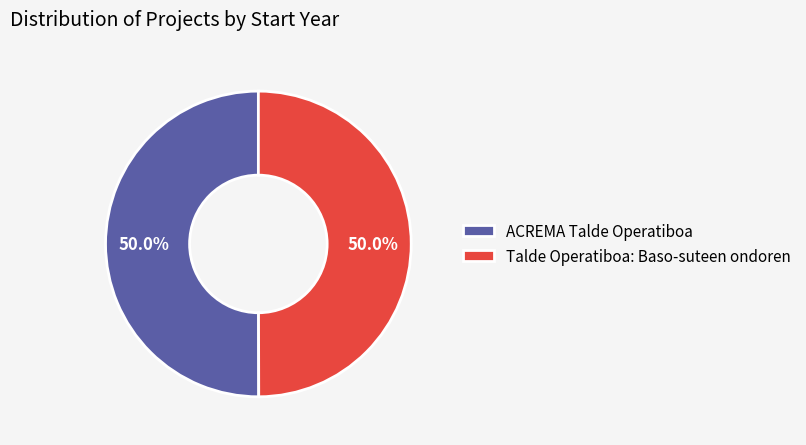

To the nearest percent, what percentage of the pie is ACREMA Talde Operatiboa?

50%